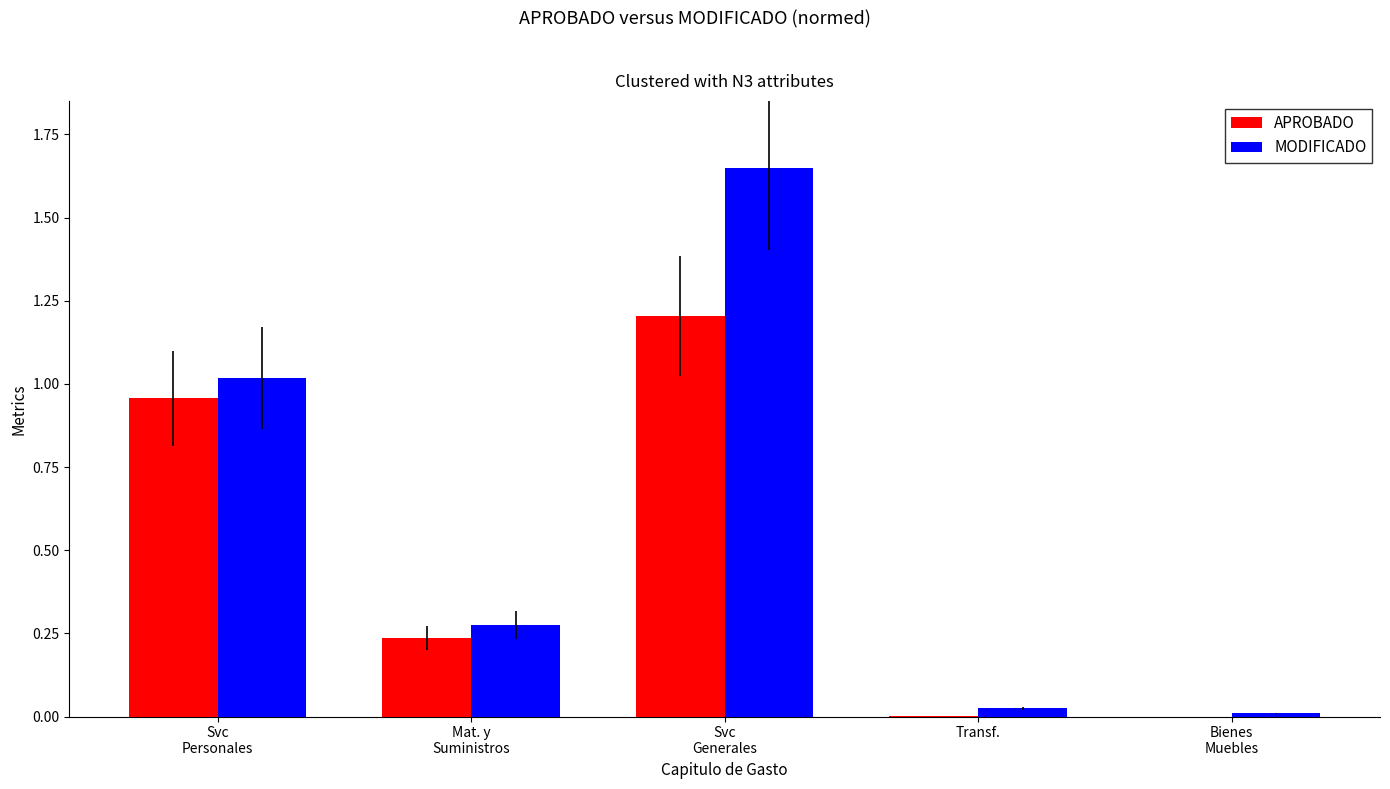

The value of MODIFICADO at Transf. is 0.0. True or false?

True